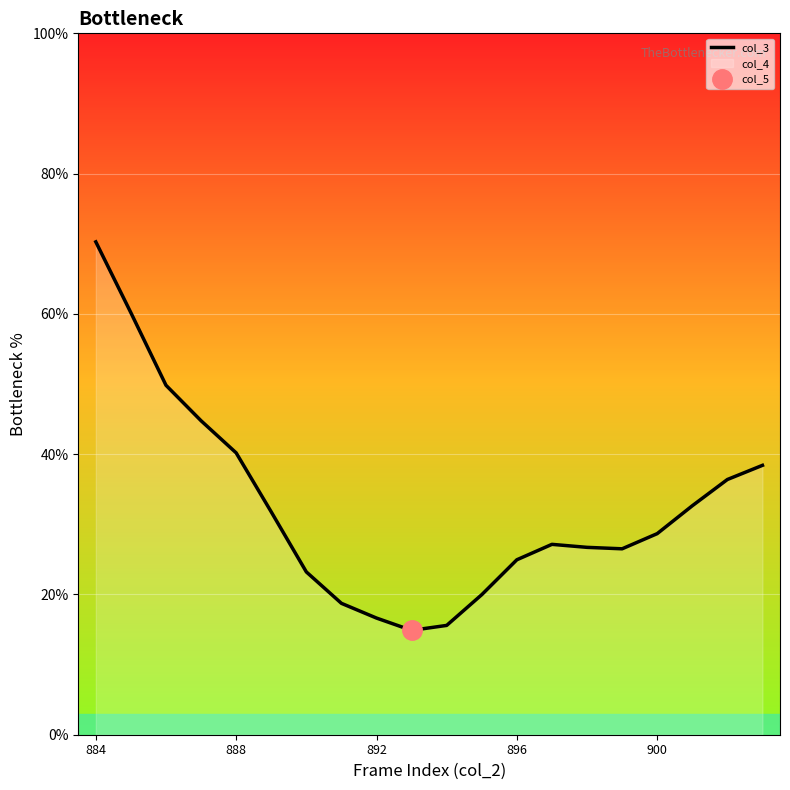

The col_3 series shows 33.8 at 896. True or false?

False